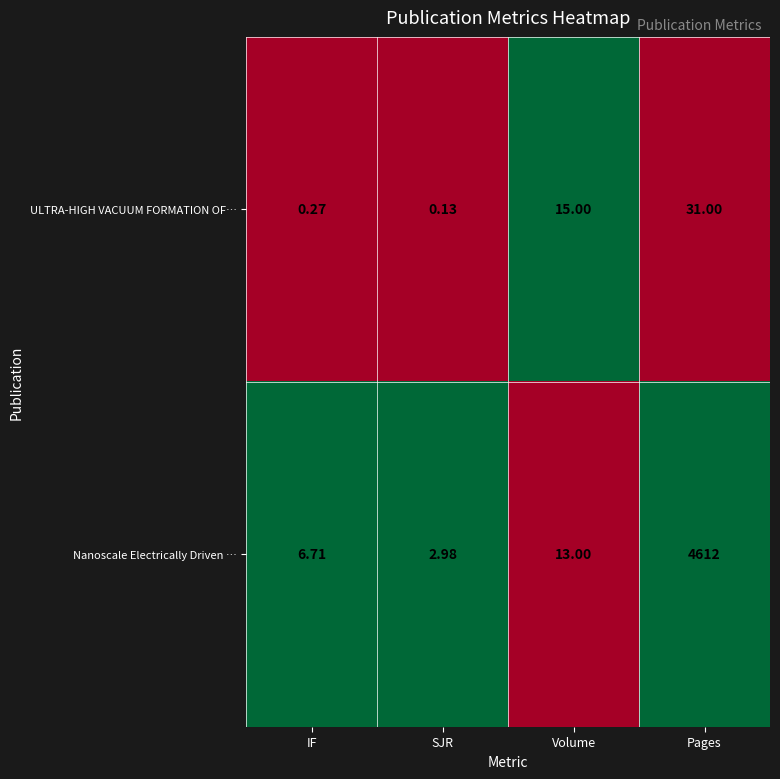

At which label does Nanoscale Electrically Driven … reach its peak?

Pages